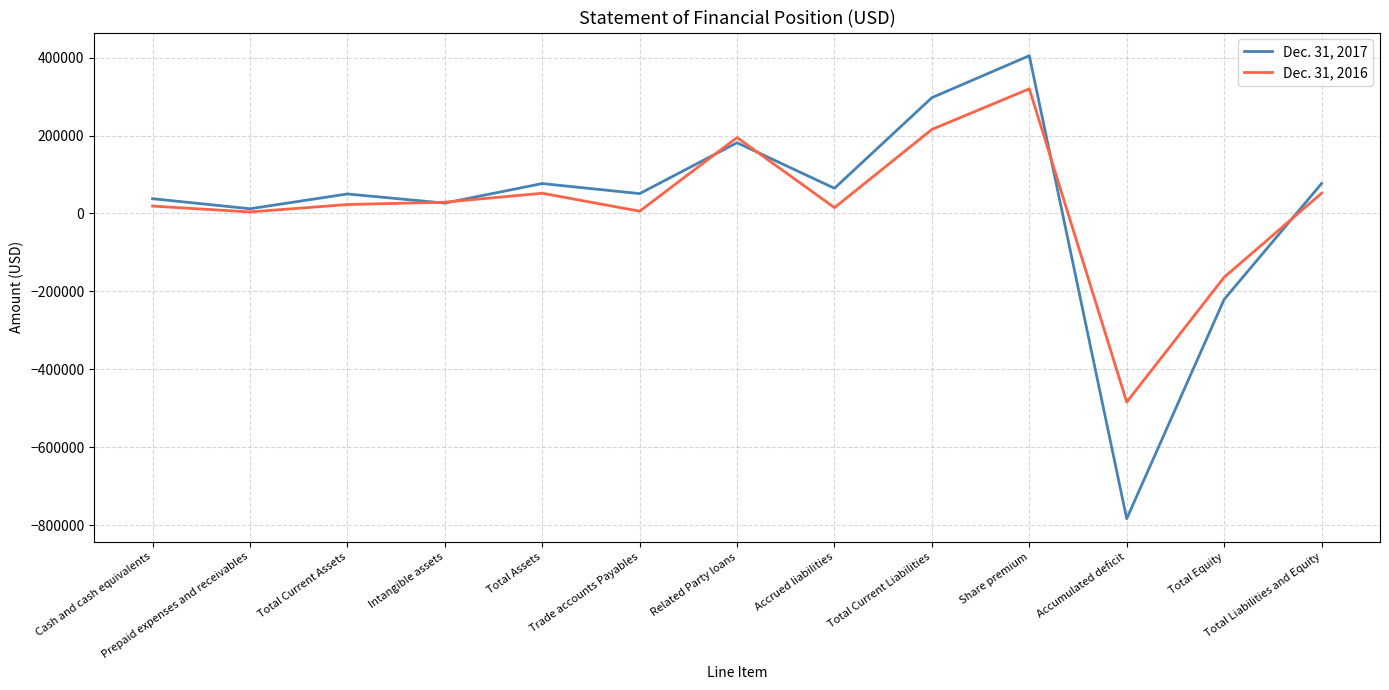

The Dec. 31, 2017 series shows 37934 at Cash and cash equivalents. True or false?

True